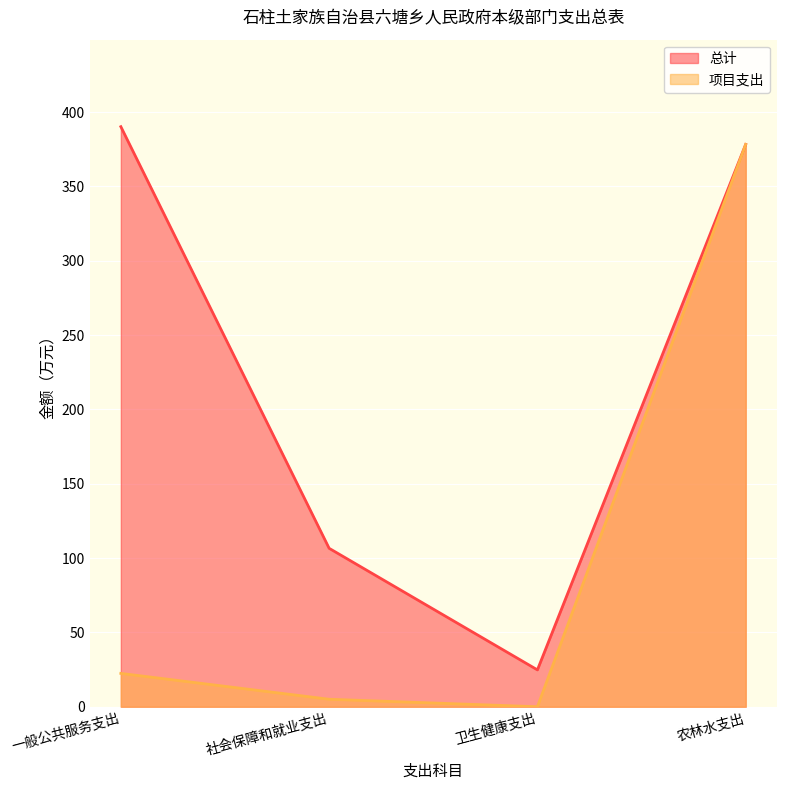

True or false: 总计 and 项目支出 cross at least once.

False